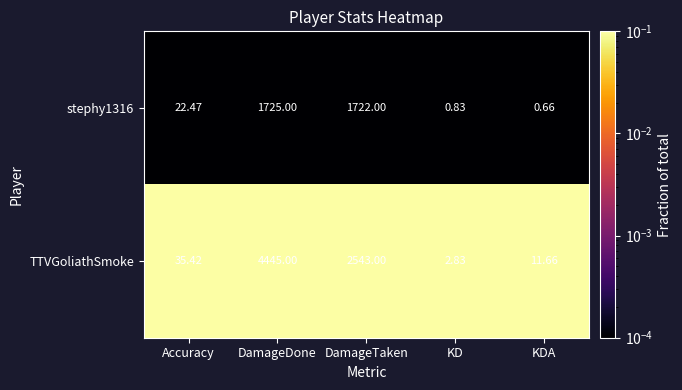

Between Accuracy and KDA, which series saw the biggest shift?

TTVGoliathSmoke